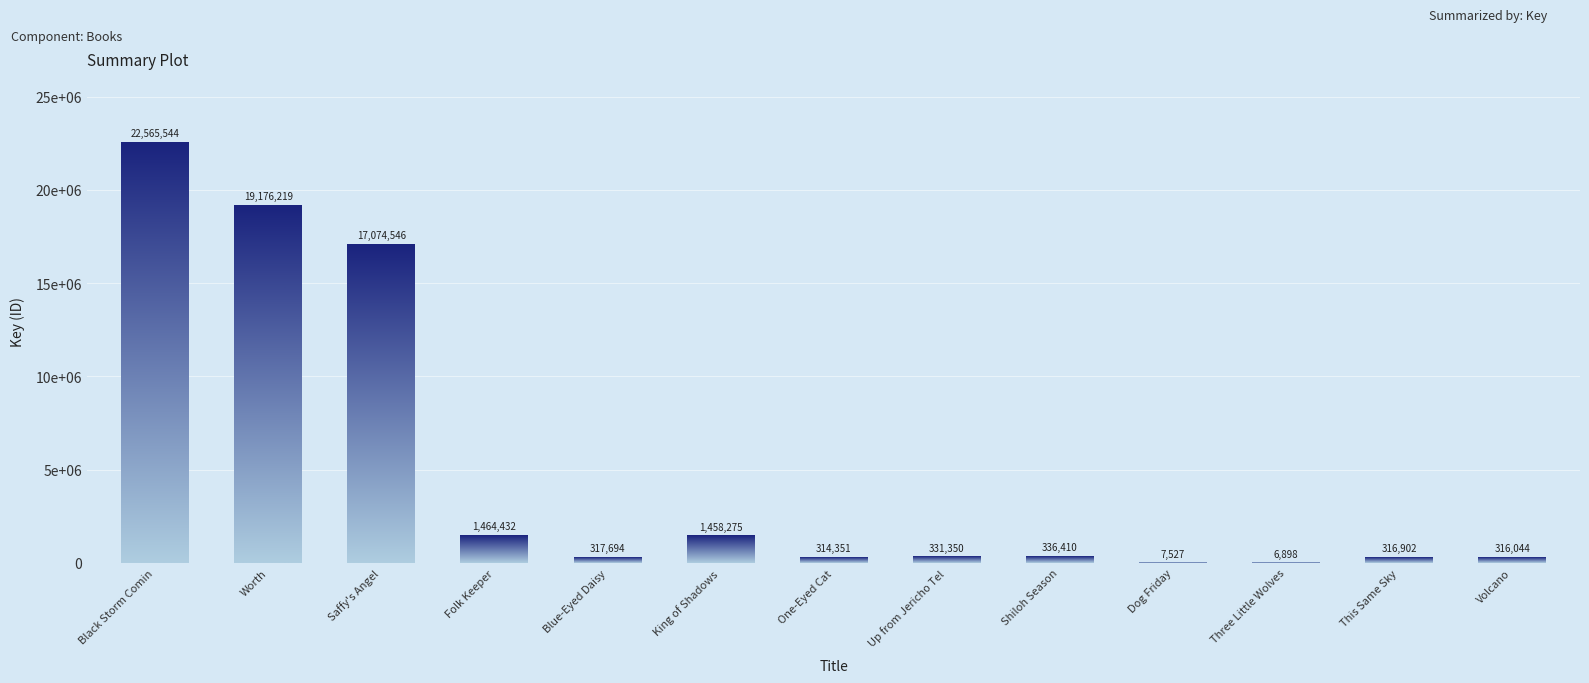

Reading left to right, extract all data points from this chart.

22565544	19176219	17074546	1464432	317694	1458275	314351	331350	336410	7527	6898	316902	316044